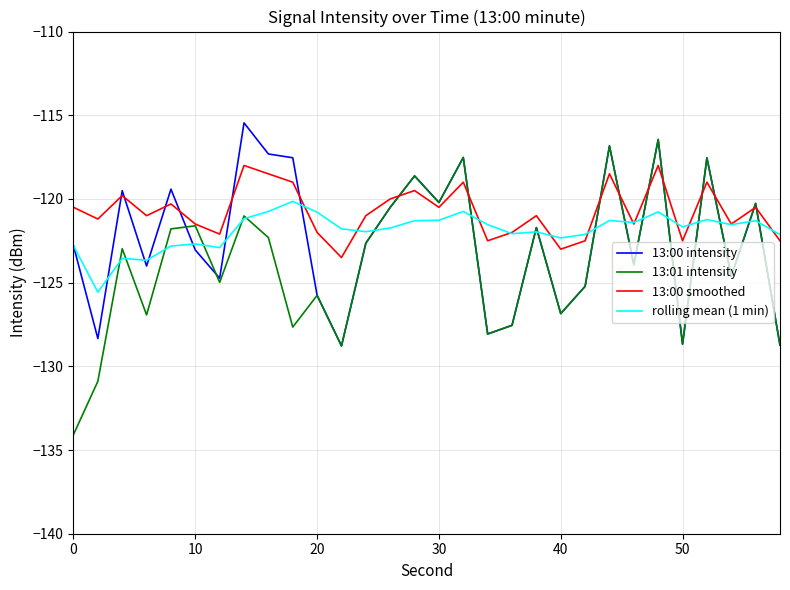

What is the maximum value for rolling mean (1 min)?

-120.1